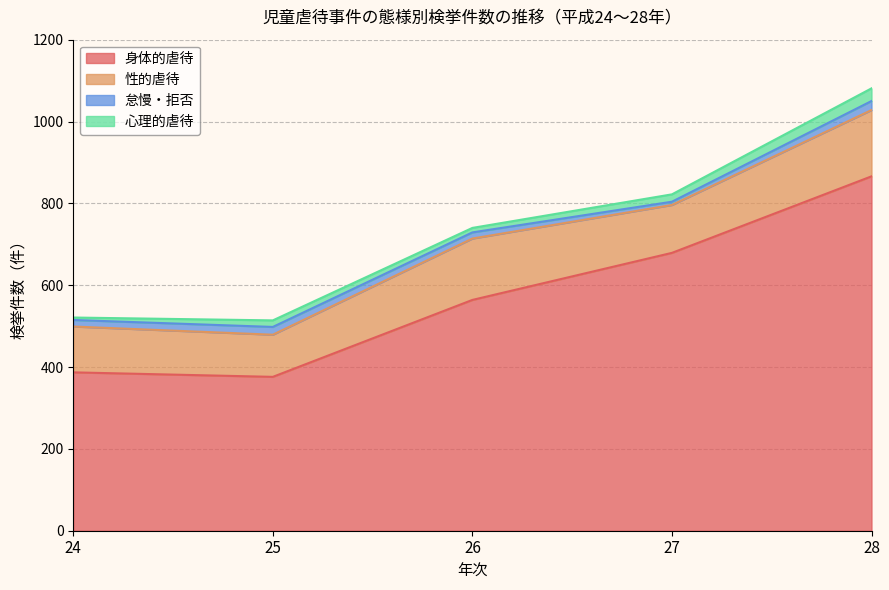

Count the number of categories in the chart.

5